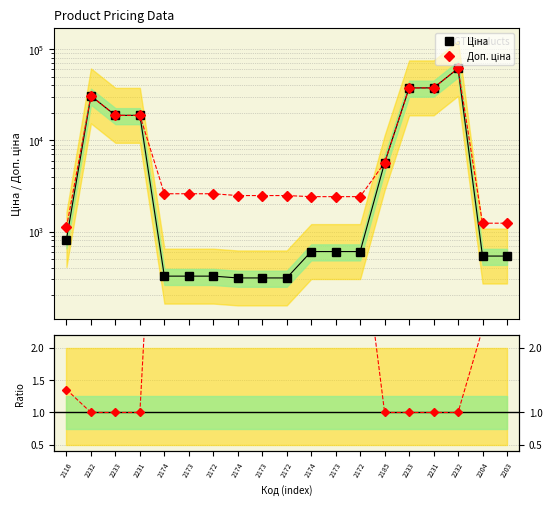

Which series has the widest spread of values?

Ціна